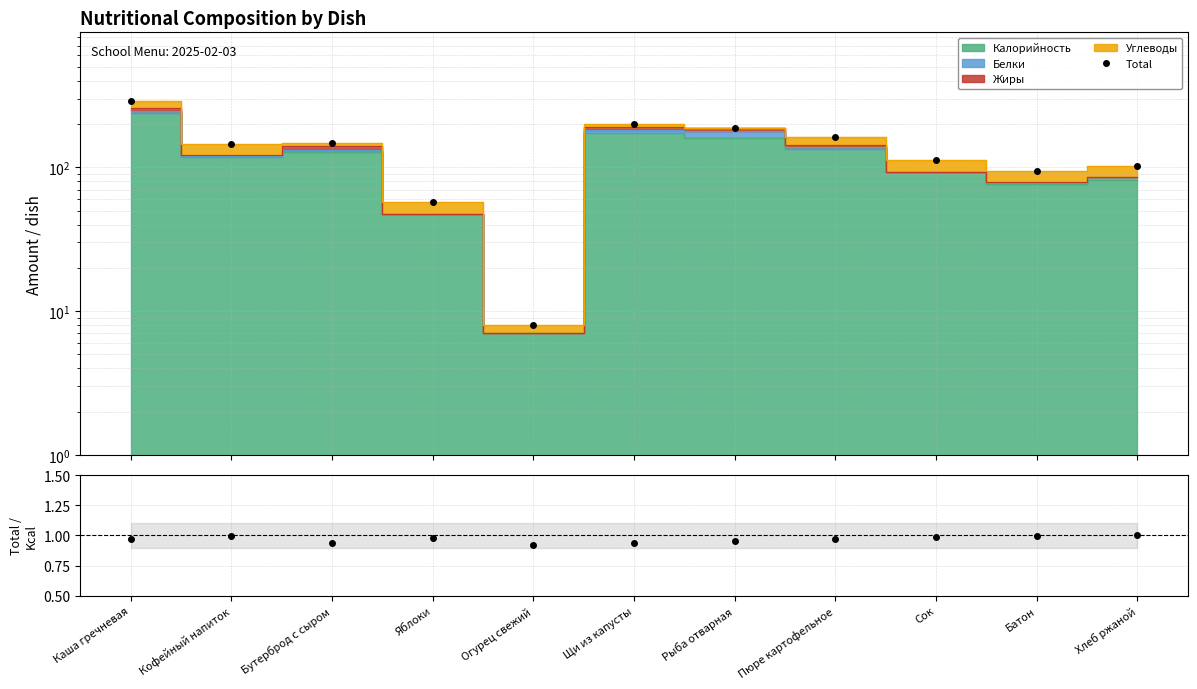

Between Кофейный напиток and Батон, which is larger?

Кофейный напиток